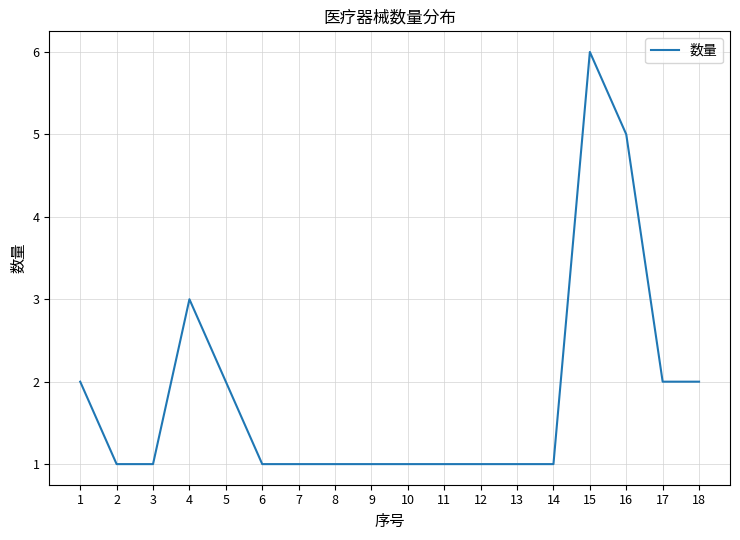

How many distinct data groups are displayed?

1